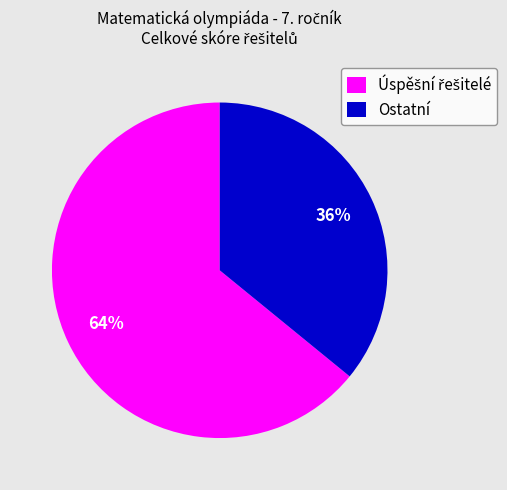

To the nearest percent, what is the average slice percentage?

50%